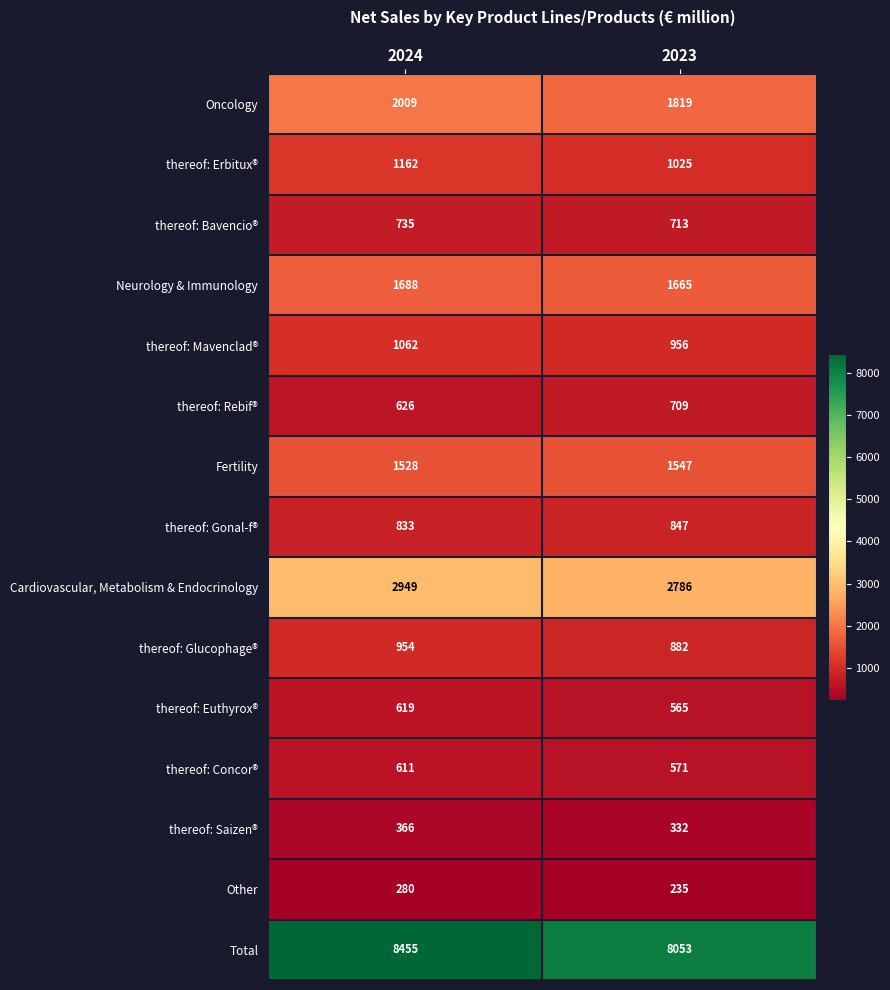

Which series changed the most between 2024 and 2023?

Total